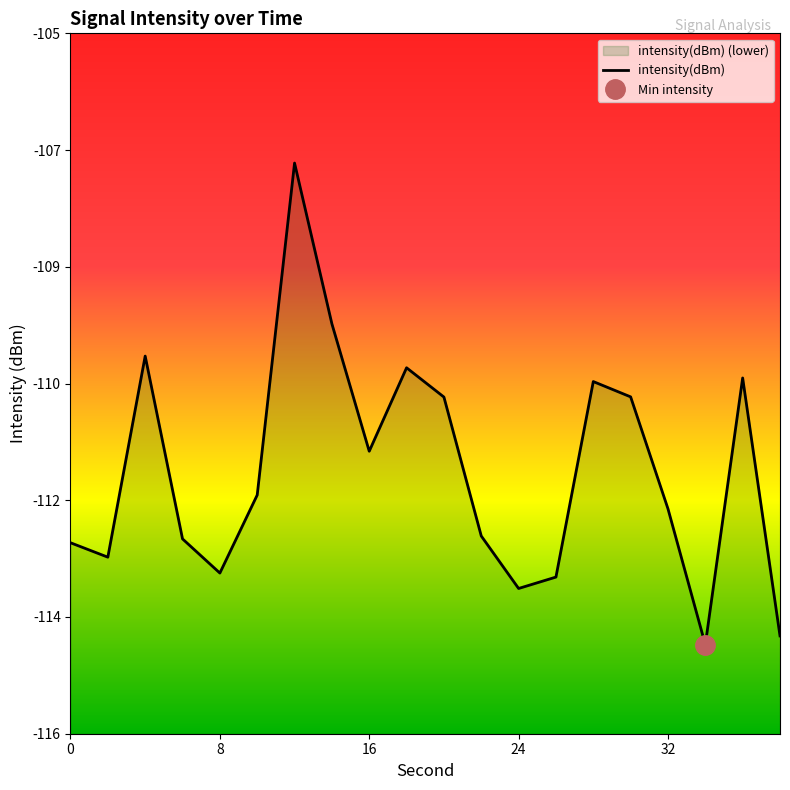

What is the change in value from 10 to 34?

-2.3